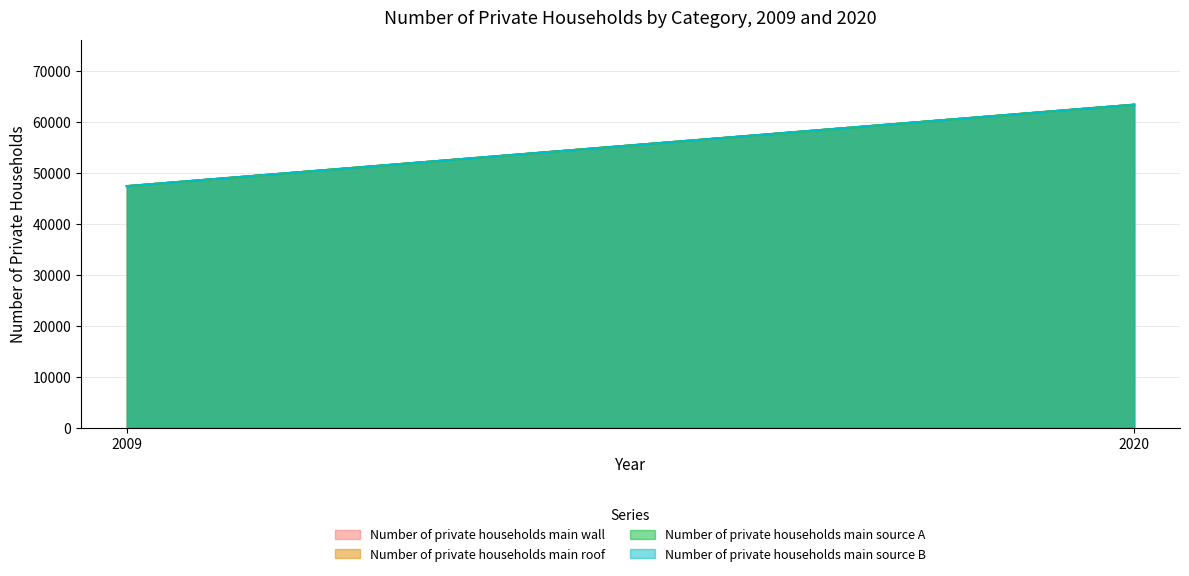

What is the average value of the Number of private households main source A series?

55369